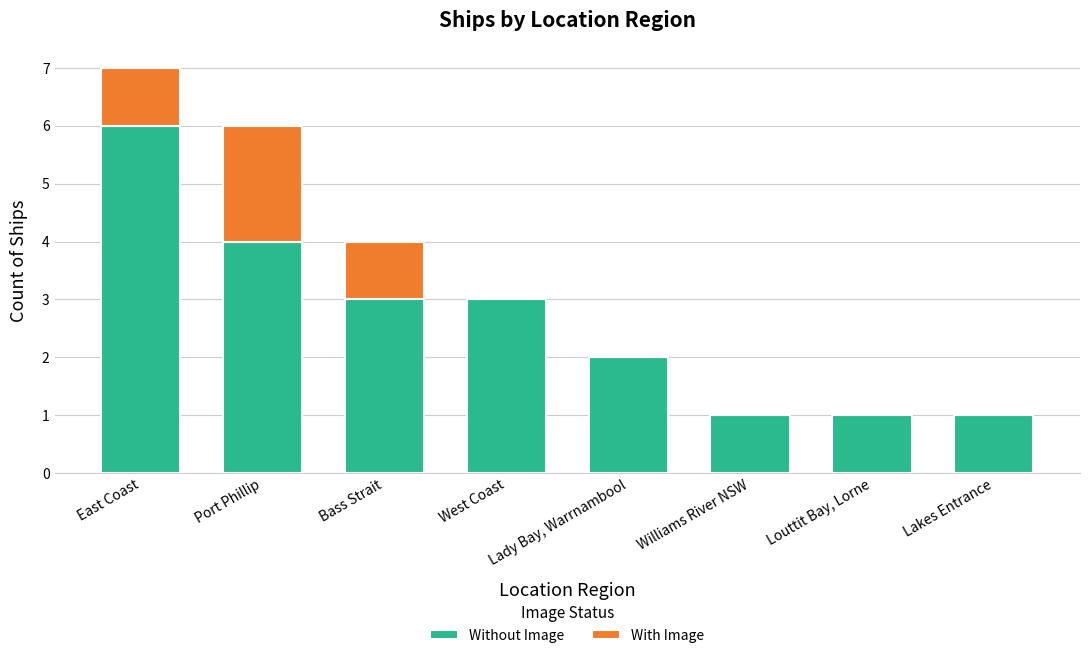

The Without Image series shows 6 at Port Phillip. True or false?

False